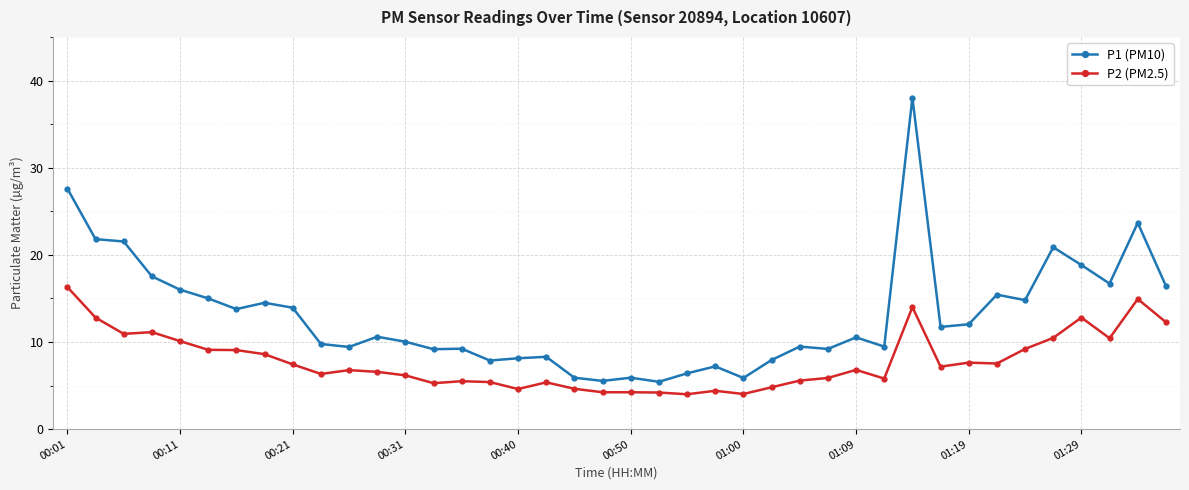

What is the average value of the P1 (PM10) series?

13.0